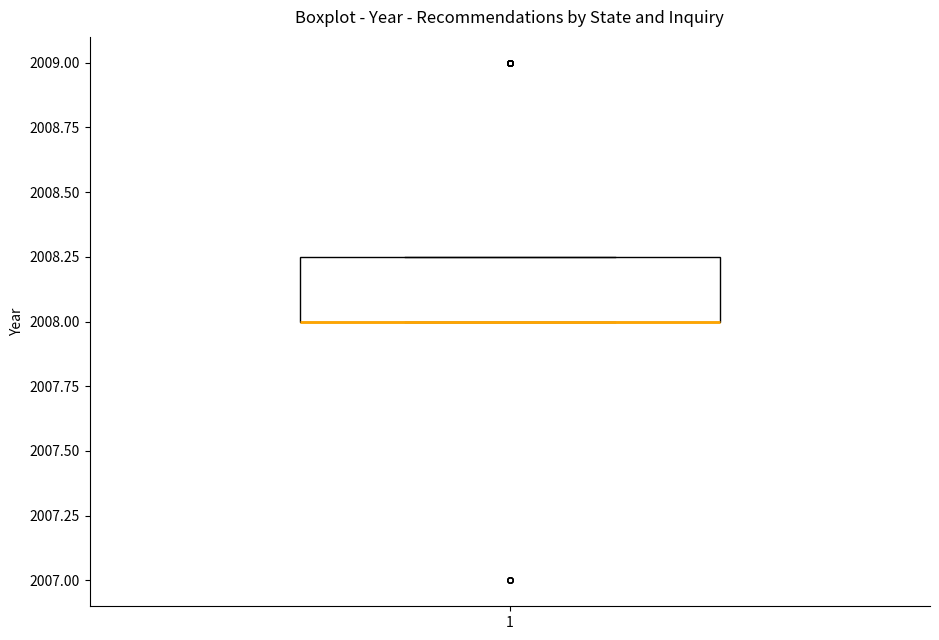

Where is the upper edge of the box at x = 1 on the y-axis? The values are not printed on the chart, so give them approximately, as read against the axis.

2008.25